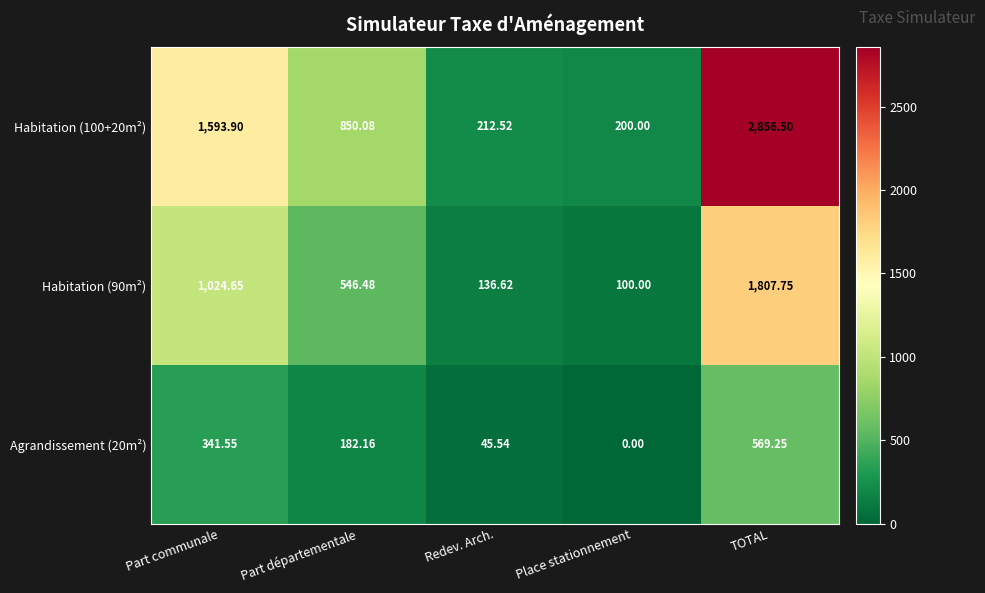

At which label does Habitation (100+20m²) reach its peak?

TOTAL